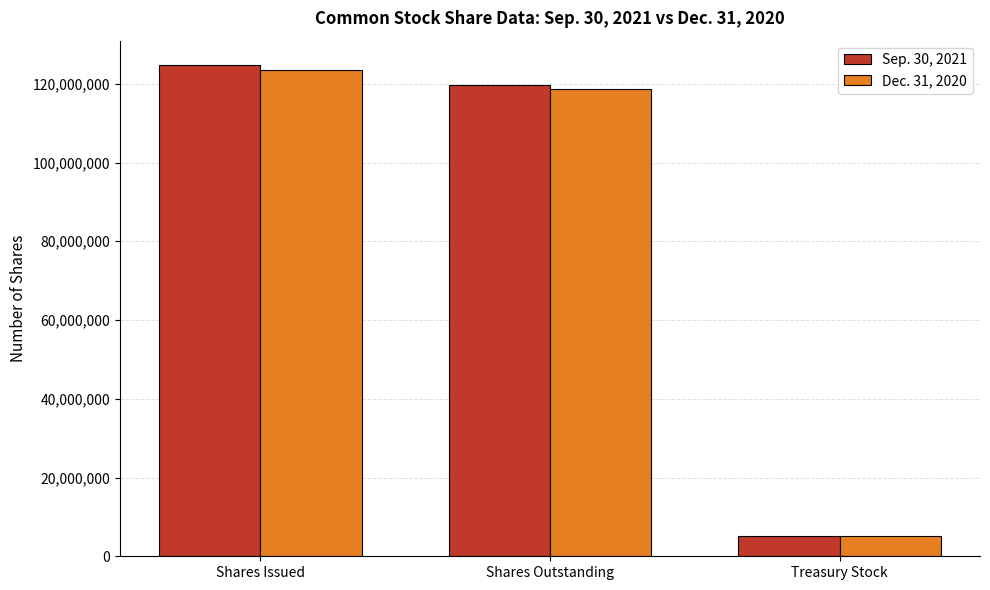

Which series has the widest spread of values?

Sep. 30, 2021